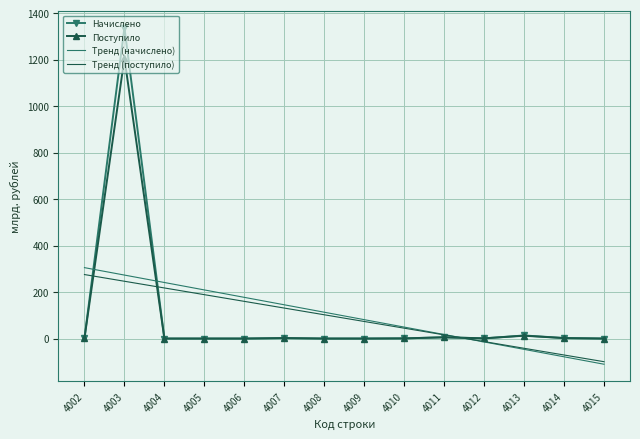

Which series has the largest range (max minus min)?

Начислено